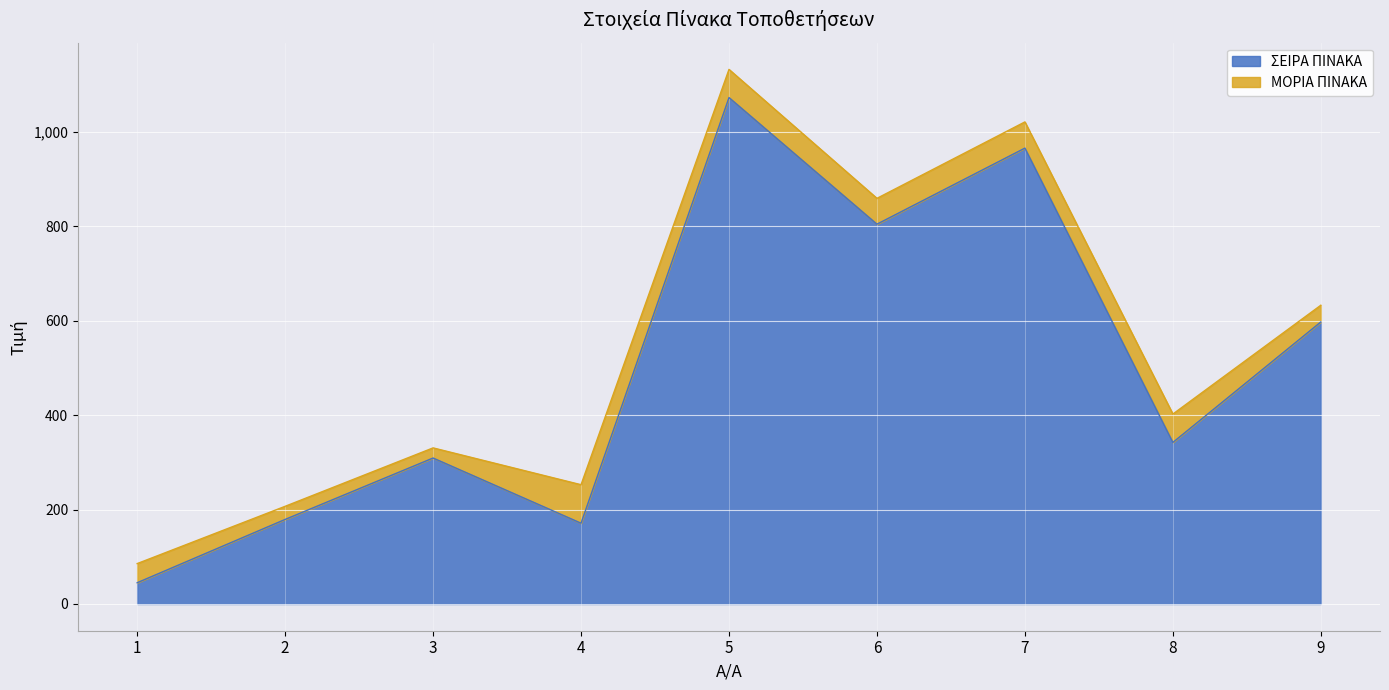

How many points are lower than both their immediate neighbors (excluding endpoints)?

3